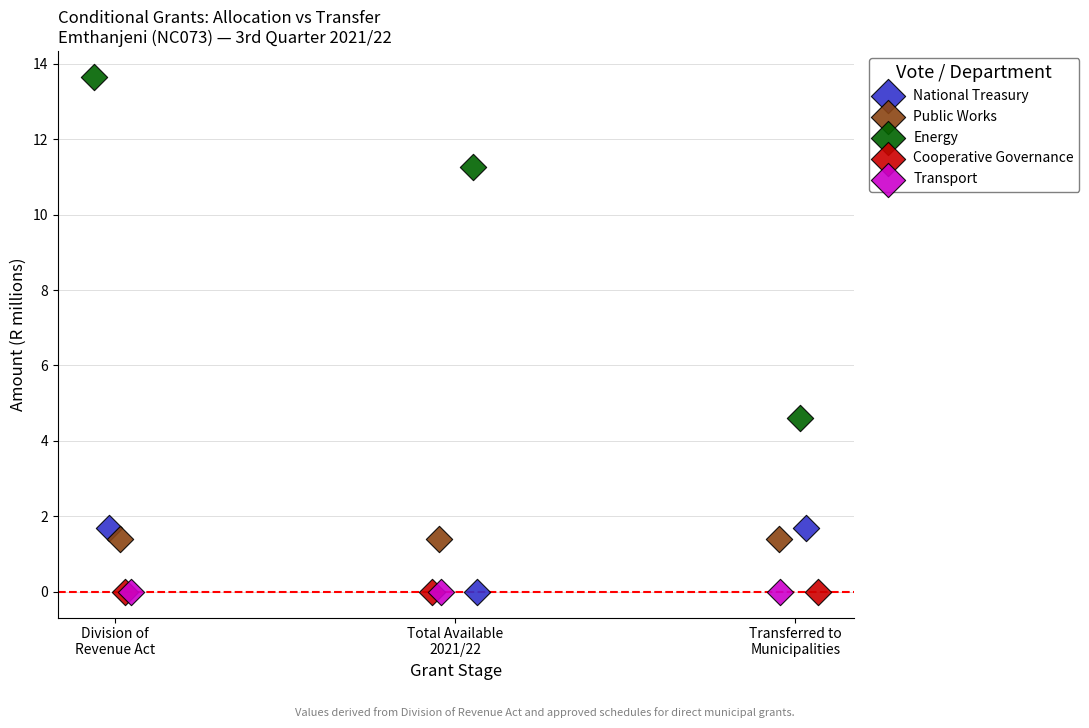

Which series contains the highest Y value?

Energy